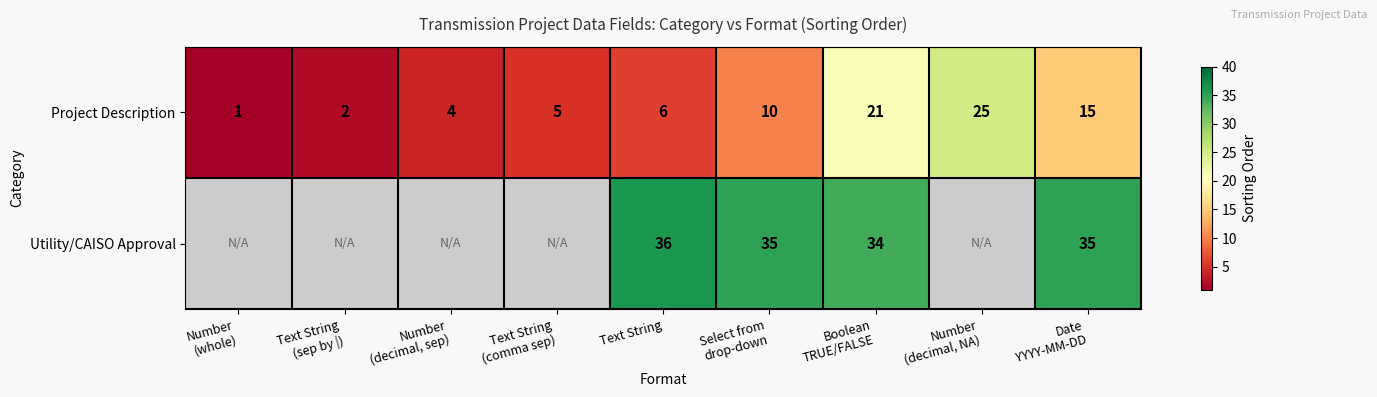

Which series changed the most between Text String and Boolean
TRUE/FALSE?

Project Description